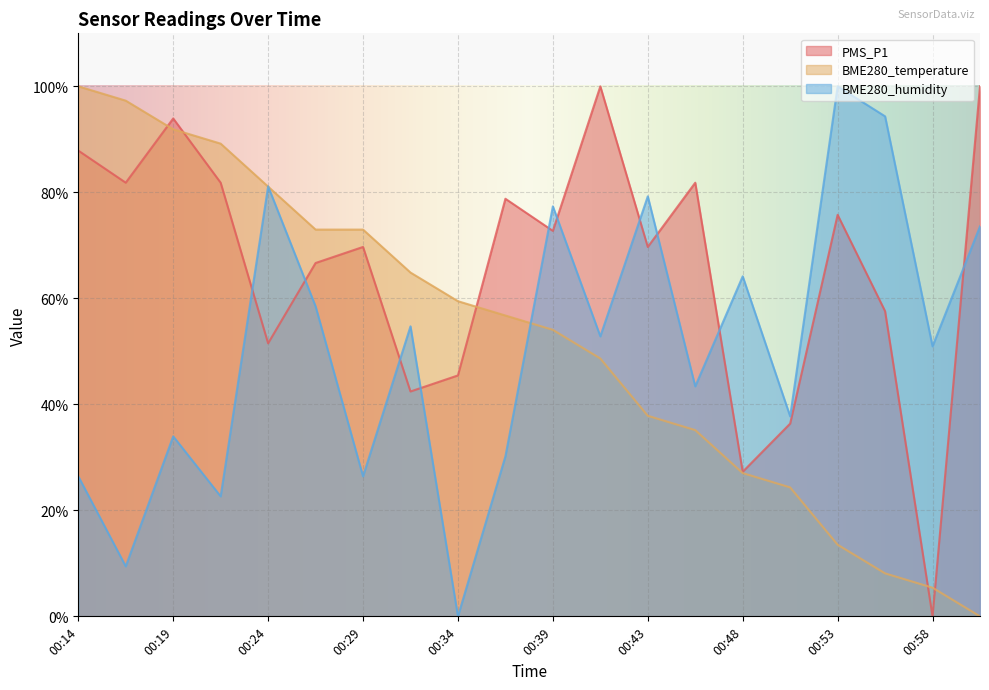

Which series has the largest range (max minus min)?

PMS_P1